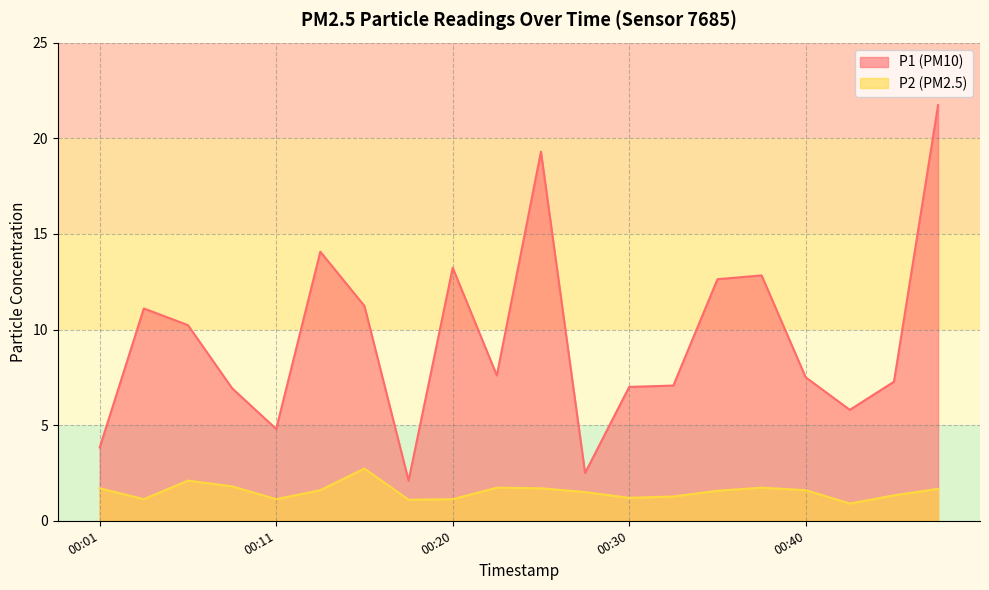

What is the difference between the maximum and second lowest values in the P2 series?

1.6